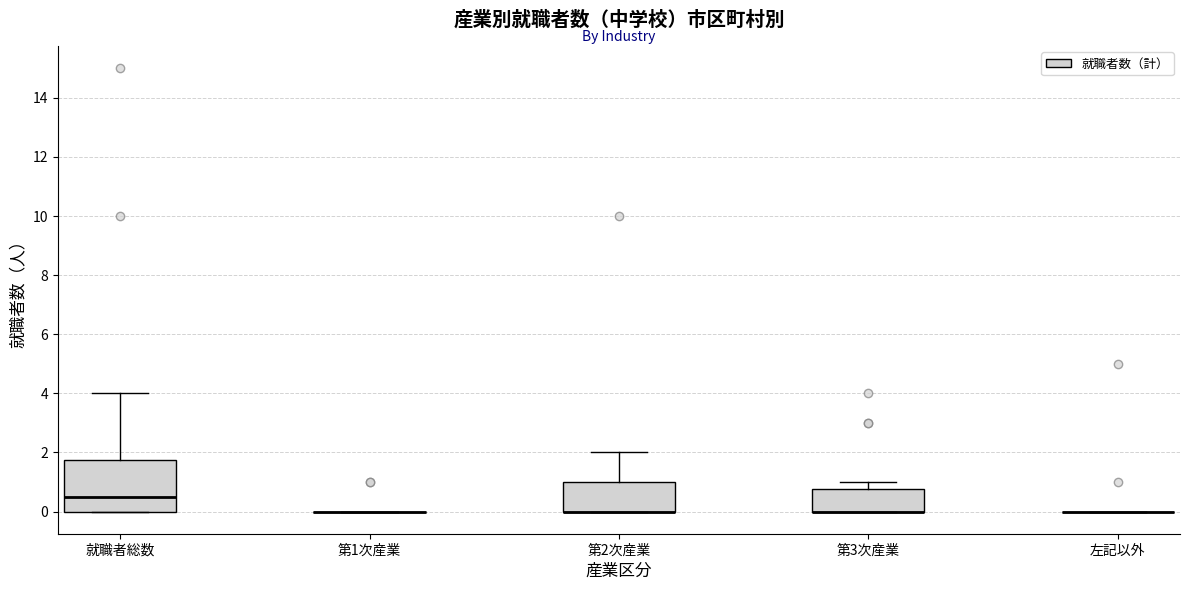

Where is the lower edge of the box for 第3次産業 on the y-axis? The values are not printed on the chart, so give them approximately, as read against the axis.

0.0